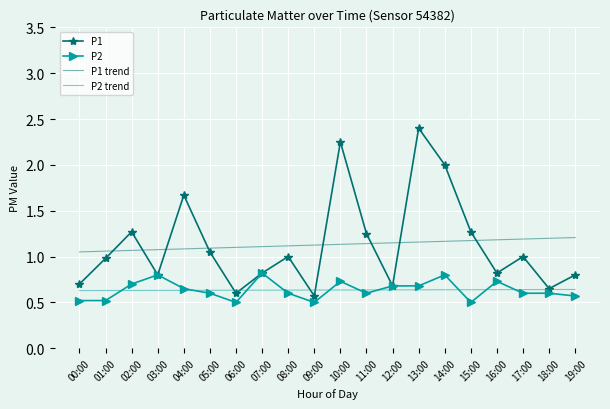

What position from the right is 14:00?

6